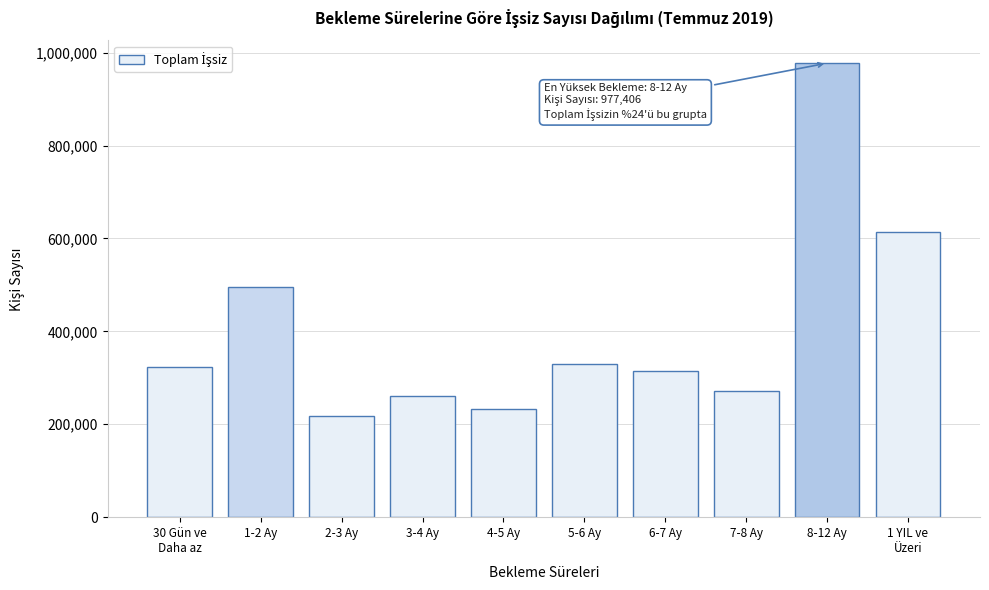

Reading left to right, what are all the values shown in this chart?

323024	495902	218017	261745	233641	329104	315263	272359	977406	613080